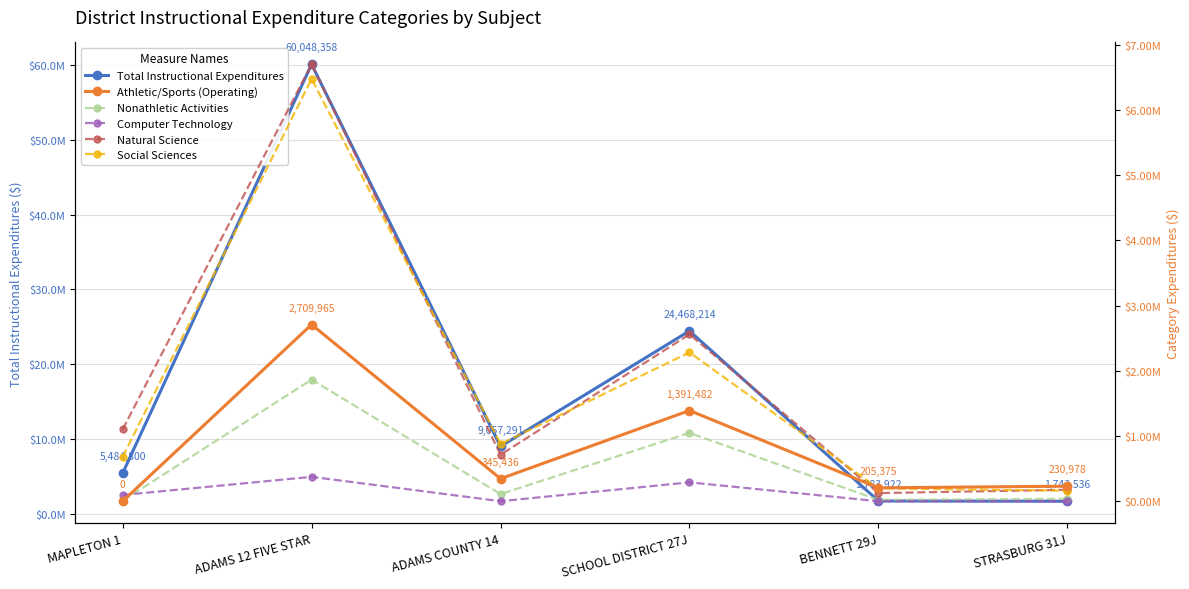

What are all the series names shown in the legend?

Total Instructional Expenditures, Athletic/Sports (Operating), Nonathletic Activities, Computer Technology, Natural Science, Social Sciences